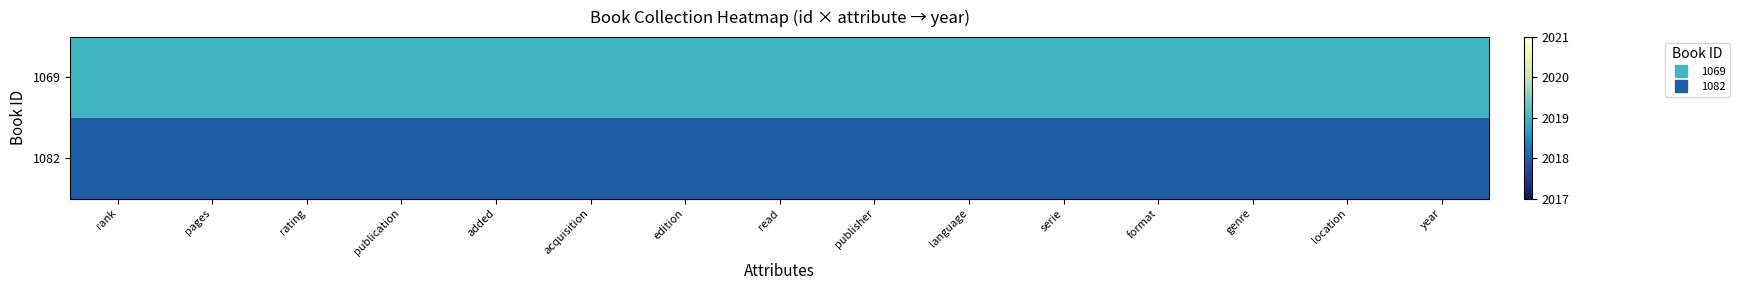

Reading left to right, extract all data points from this chart.

1069: rank=2019	pages=2019	rating=2019	publication=2019	added=2019	acquisition=2019	edition=2019	read=2019	publisher=2019	language=2019	serie=2019	format=2019	genre=2019	location=2019	year=2019
1082: rank=2018	pages=2018	rating=2018	publication=2018	added=2018	acquisition=2018	edition=2018	read=2018	publisher=2018	language=2018	serie=2018	format=2018	genre=2018	location=2018	year=2018